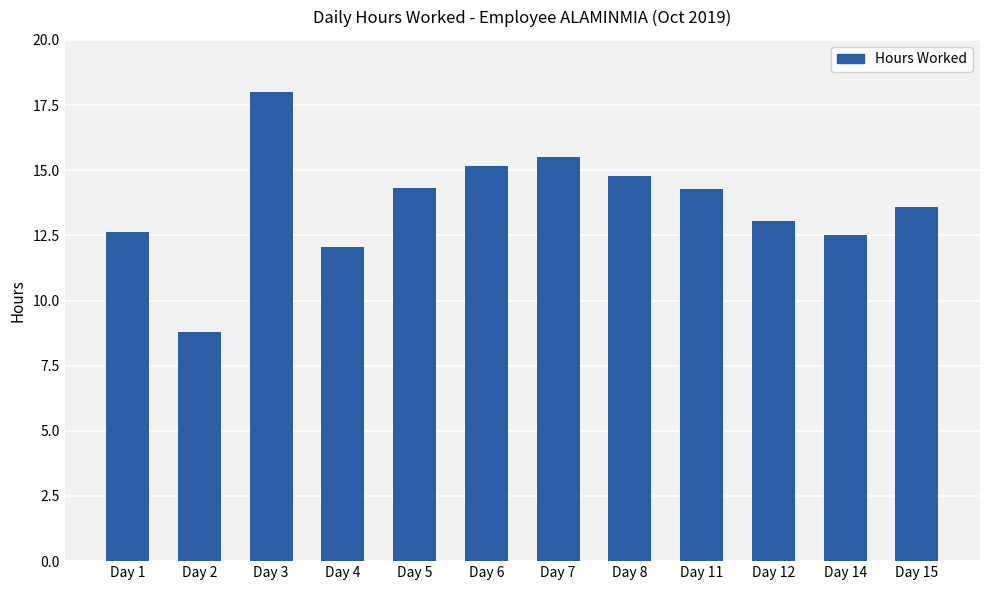

What is the minimum value shown in the chart?

8.8